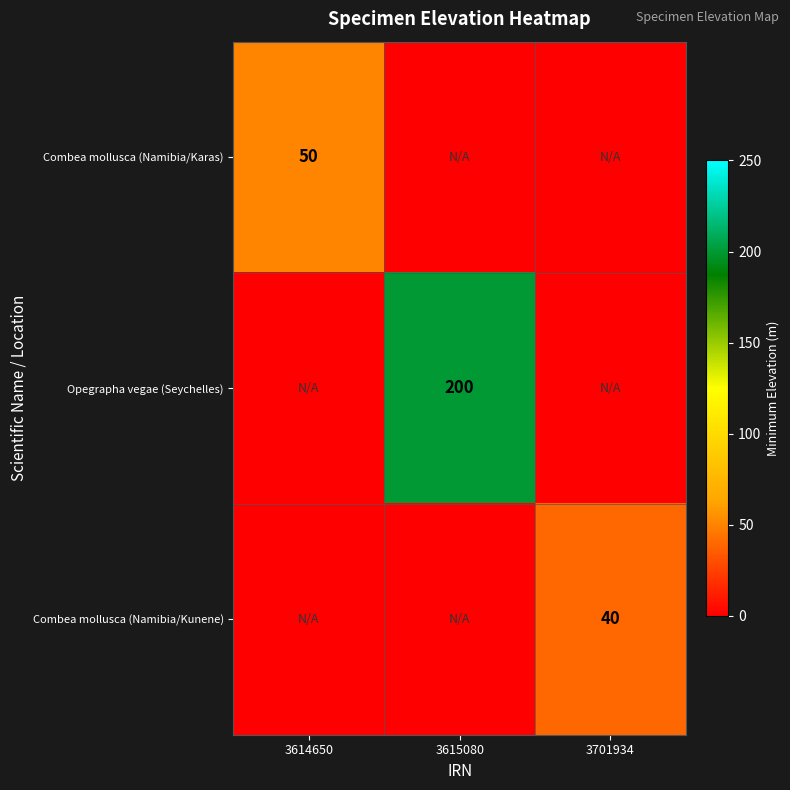

The Opegrapha vegae (Seychelles) series shows 42 at 3615080. True or false?

False